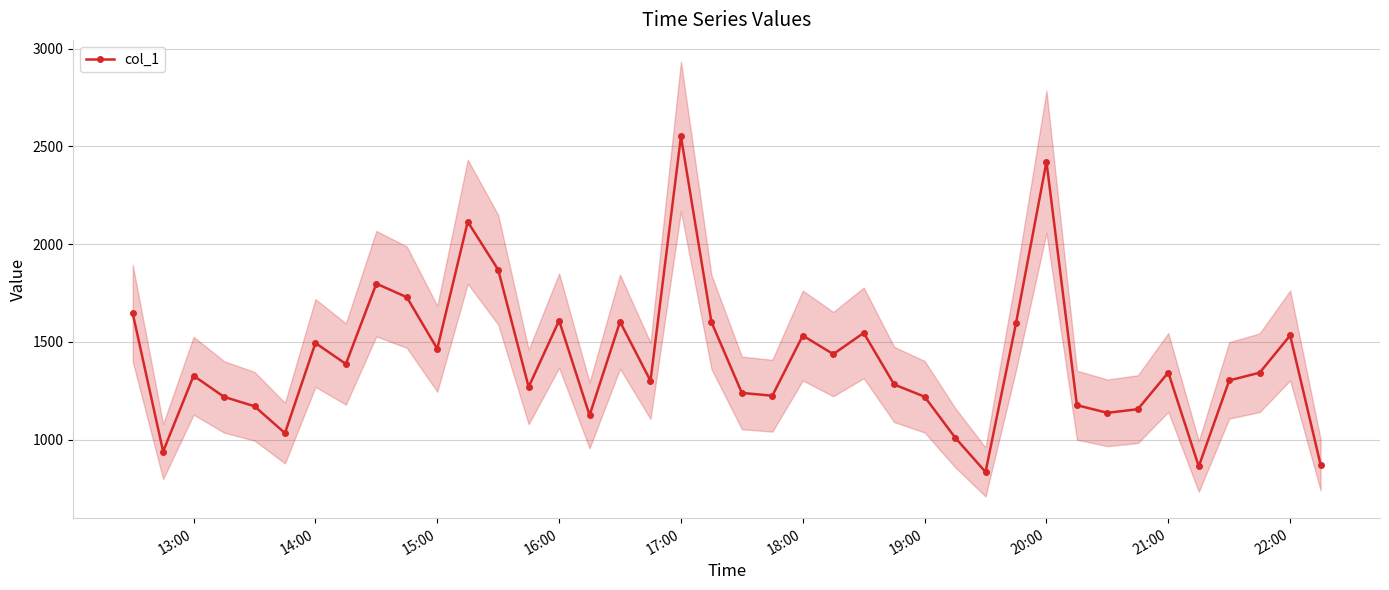

What is the minimum value for col_1?

834.5